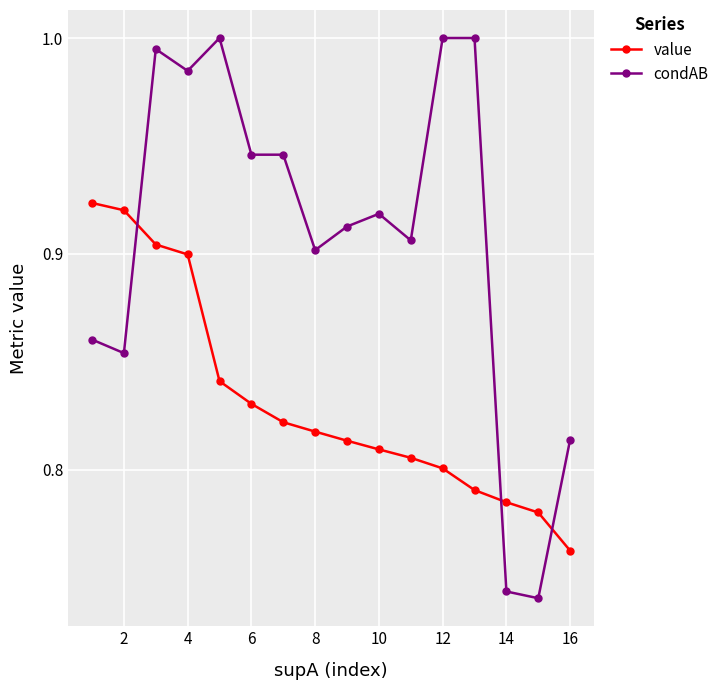

How many lines are shown in the chart?

2